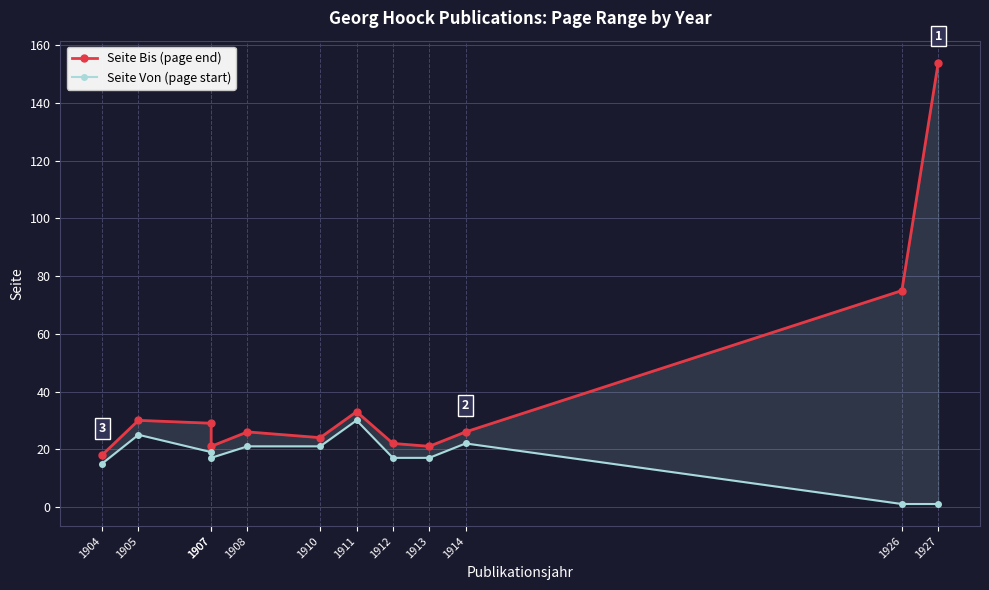

What are all the series names shown in the legend?

Seite Bis (page end), Seite Von (page start)